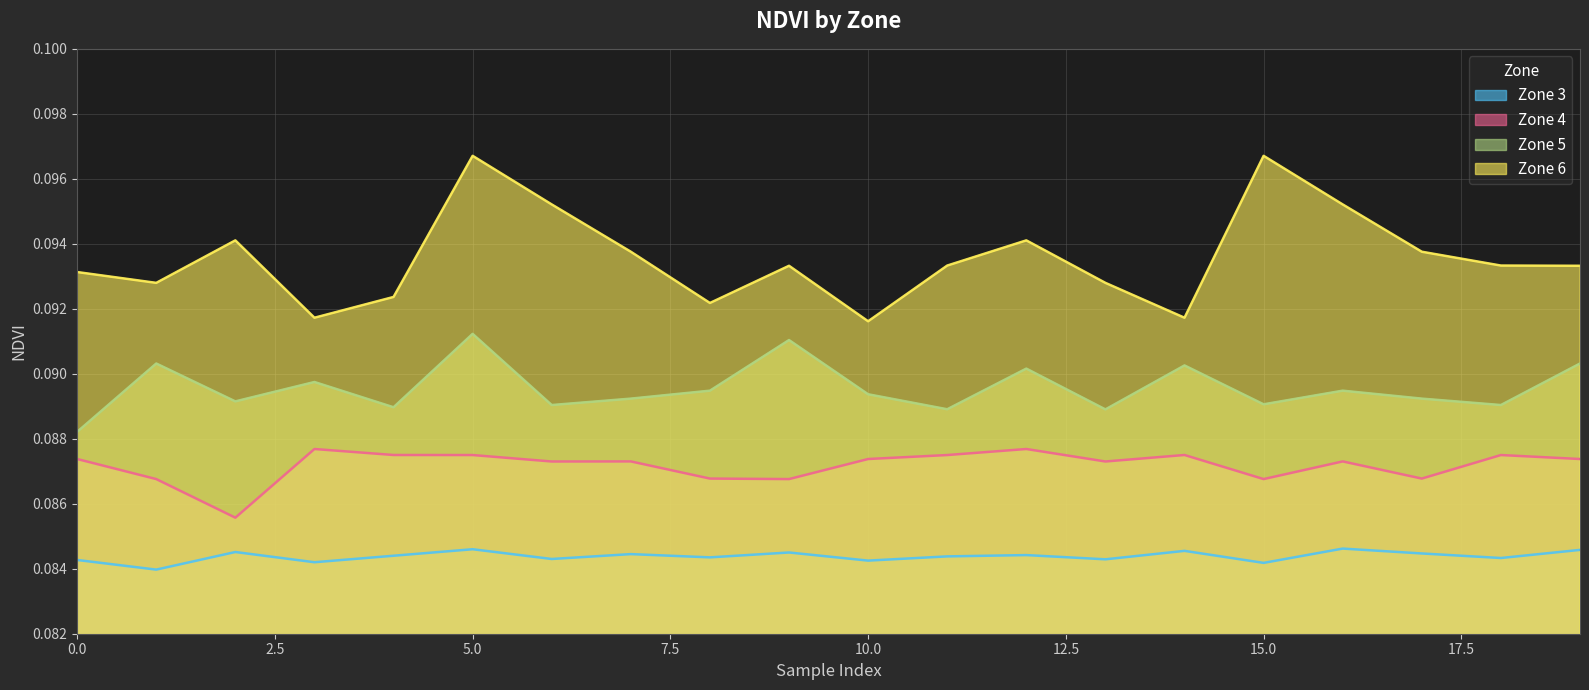

What is the value of the Zone 3 point at the 2nd from the left?

0.1